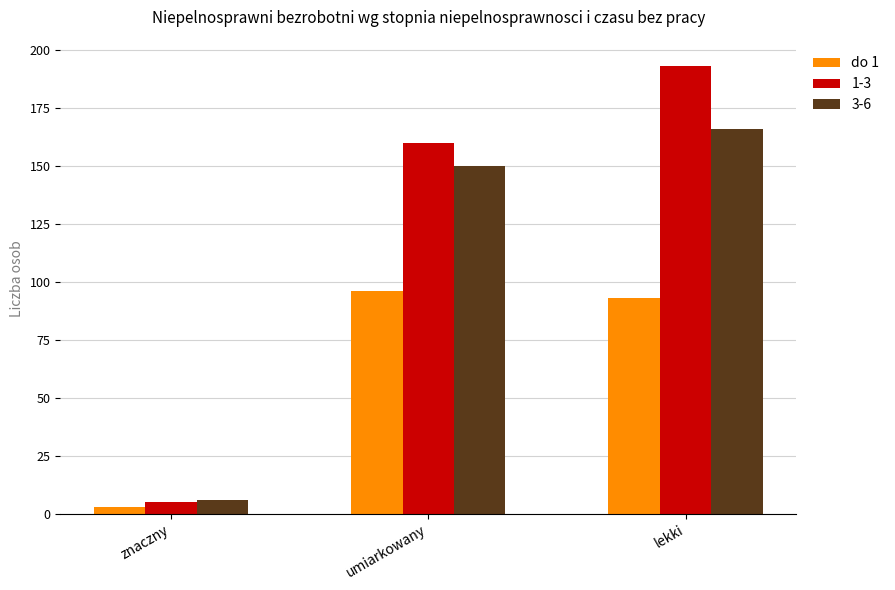

The value of do 1 at umiarkowany is 157. True or false?

False